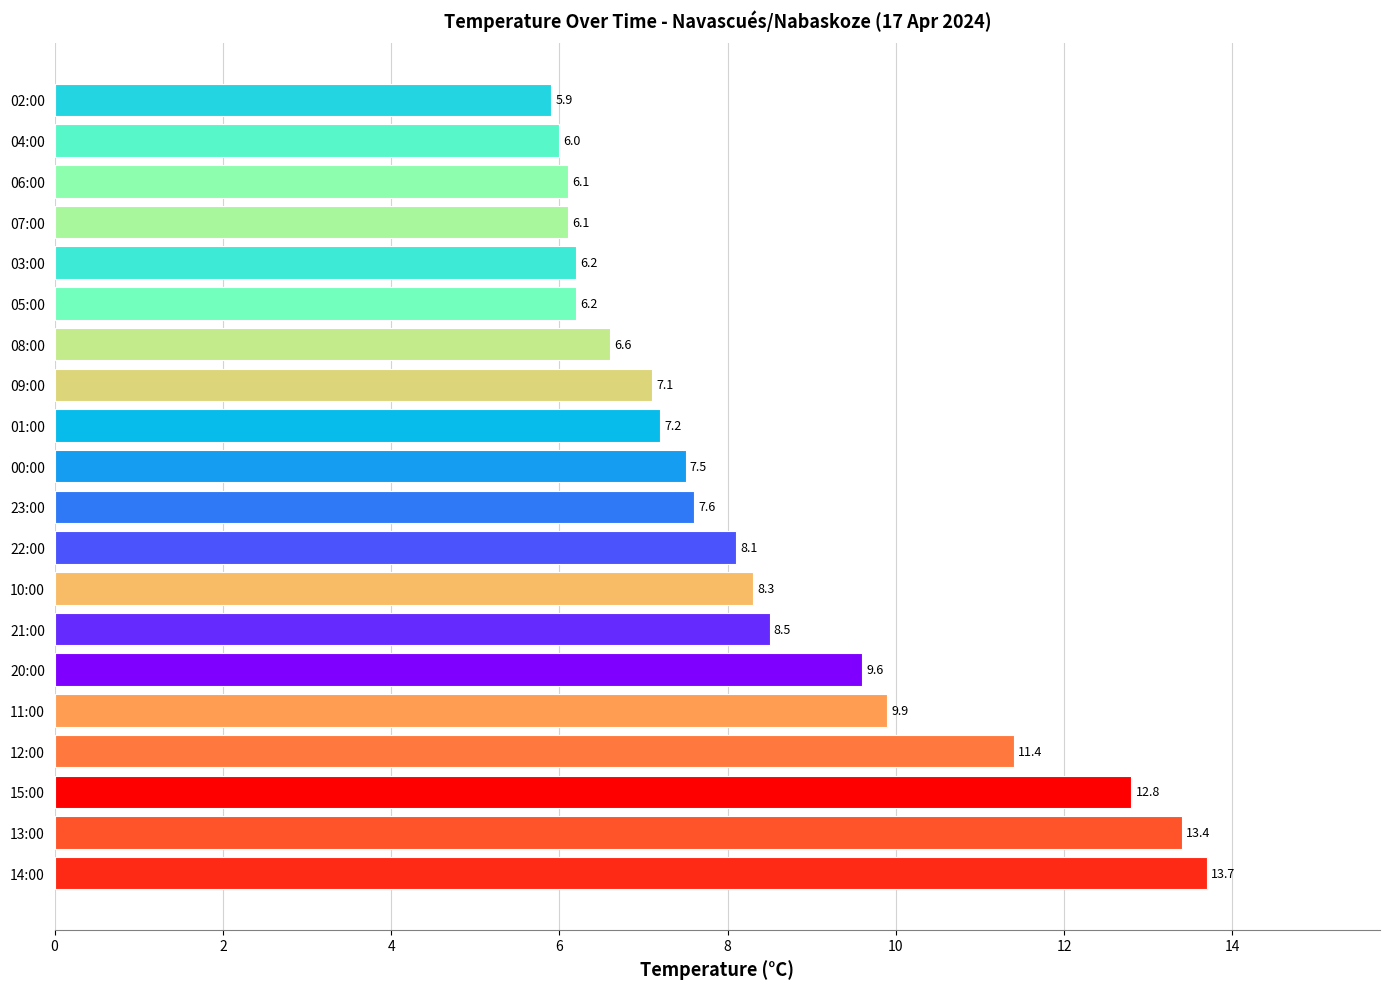

Between 15:00 and 03:00, which is larger?

15:00